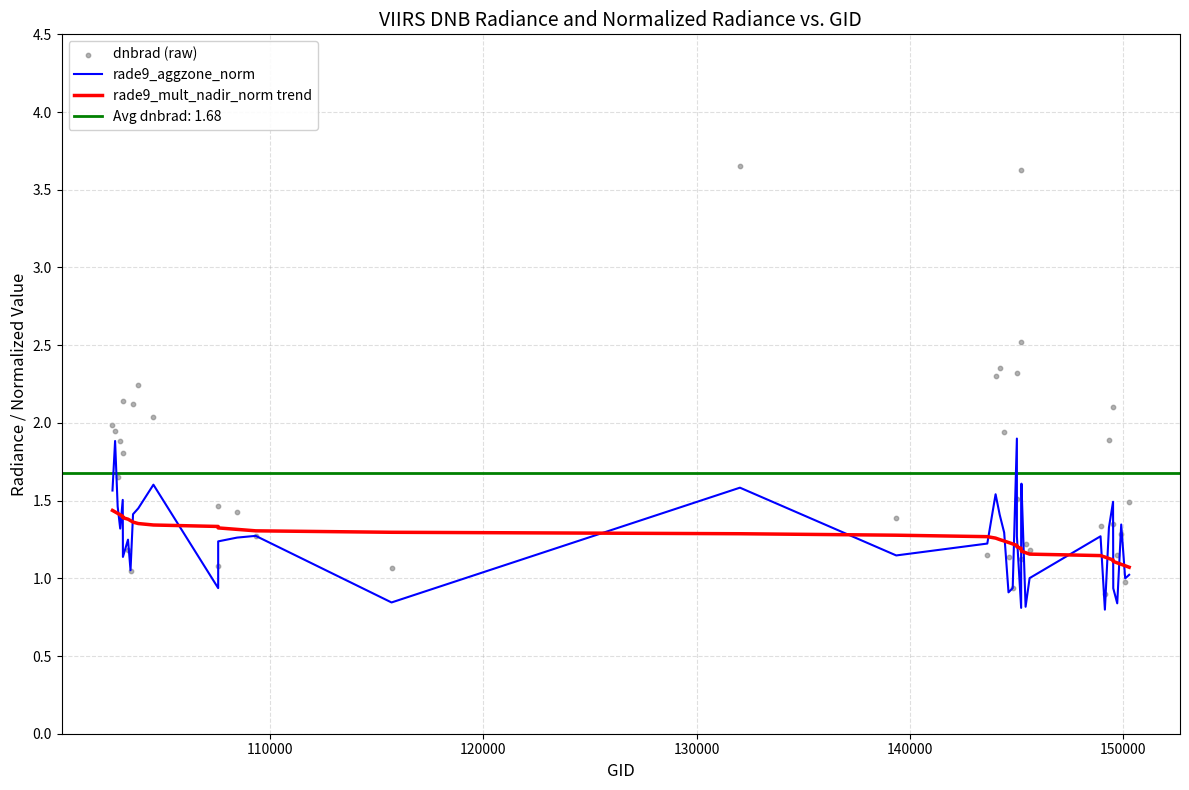

Which series has the largest total across all categories?

dnbrad (raw)